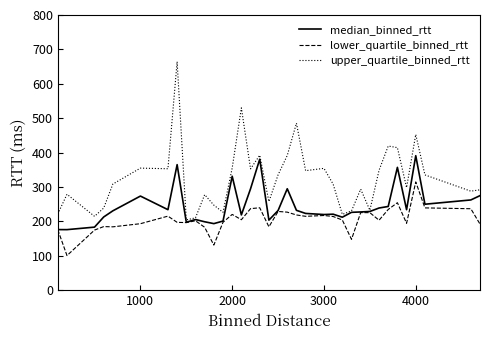

What is the minimum value for median_binned_rtt?

176.0